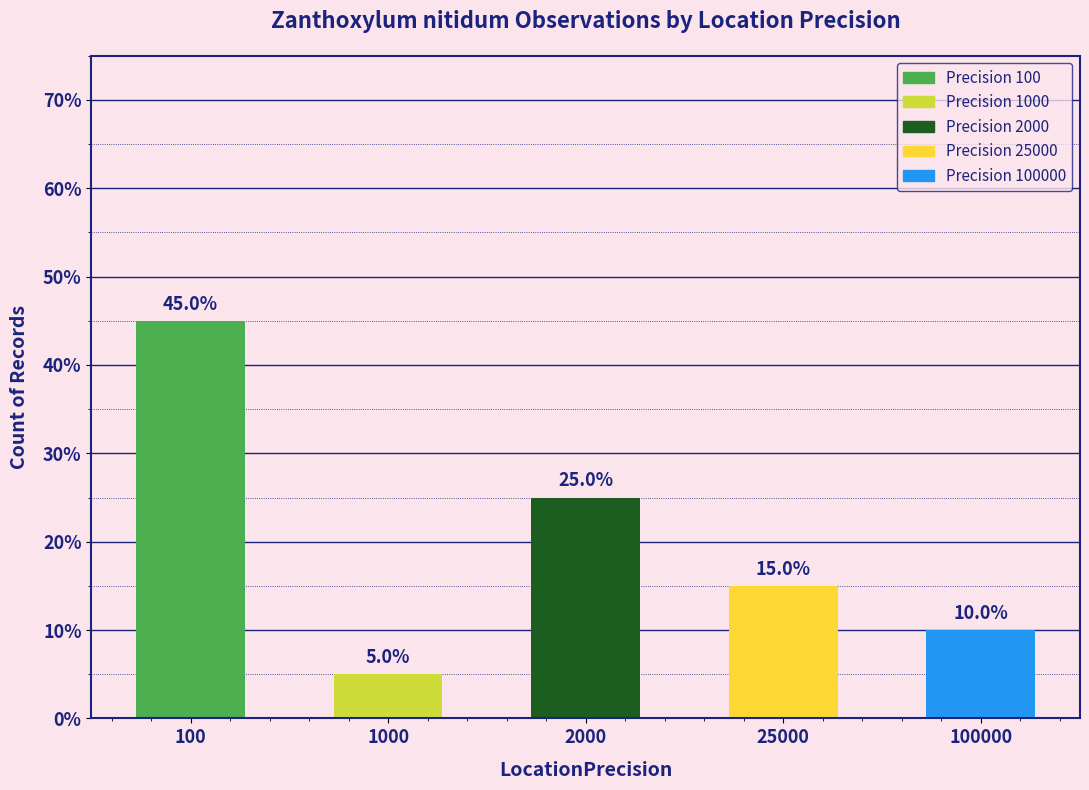

Rank the categories by value from lowest to highest.

1000, 100000, 25000, 2000, 100